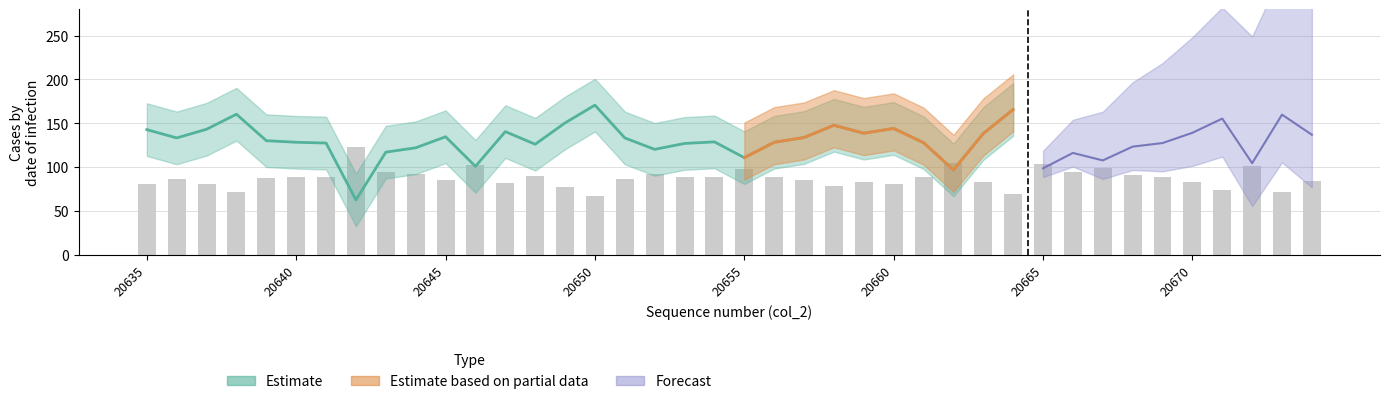

Reading right to left, list all the values displayed in this chart.

84.2	72.3	101.0	74.6	83.0	89.1	91.2	99.3	94.9	104.0	69.2	83.5	104.9	88.8	80.4	83.2	78.6	85.8	88.6	97.7	88.4	89.3	92.8	86.0	66.7	77.2	89.8	82.3	102.8	85.3	91.9	94.4	122.7	89.1	88.6	87.7	72.0	80.9	86.0	81.1